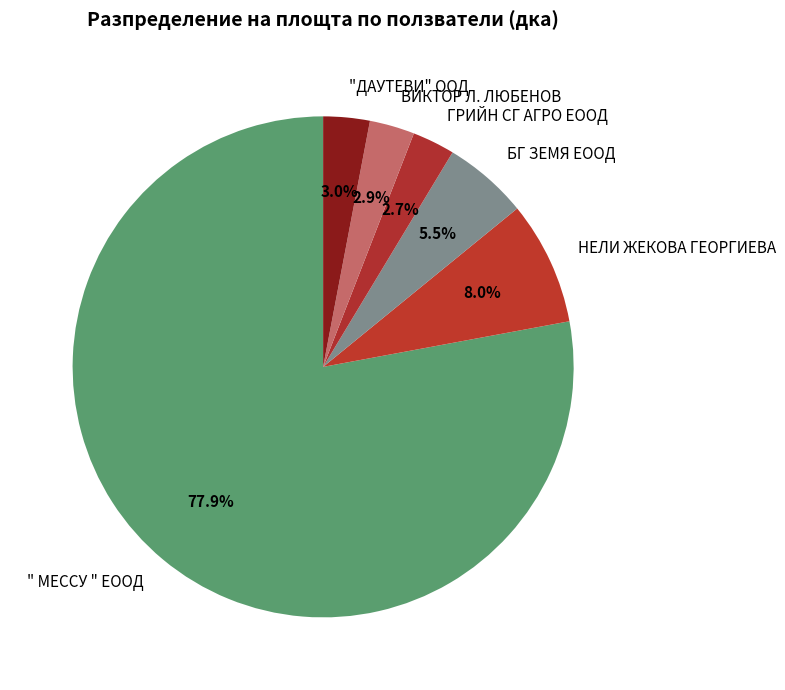

Which slice is the largest?

" МЕССУ " ЕООД